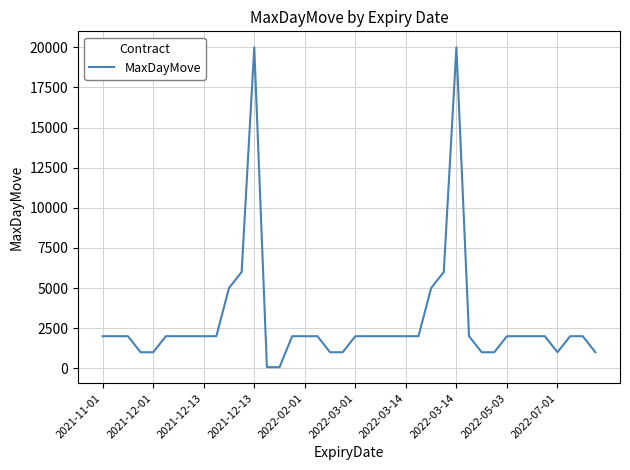

What is the difference between the maximum and minimum values?

19930